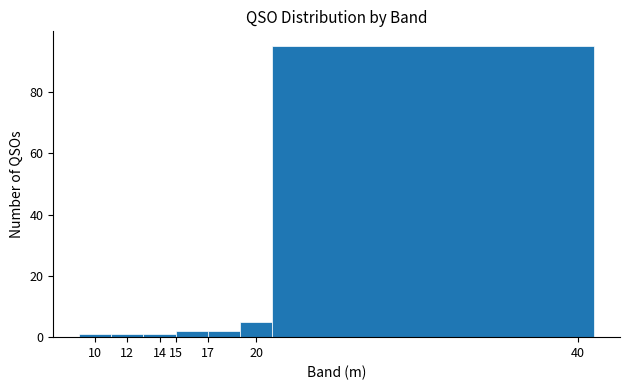

Reading left to right, list every bar in this chart as the range it spans on the x-axis followed by its height. The values are not printed on the chart, so give them approximately, as read against the axis.

9 to 11: under 2
11 to 13: under 2
13 to 15: under 2
15 to 17: 2
17 to 19: 2
19 to 21: 6
21 to 41: 96